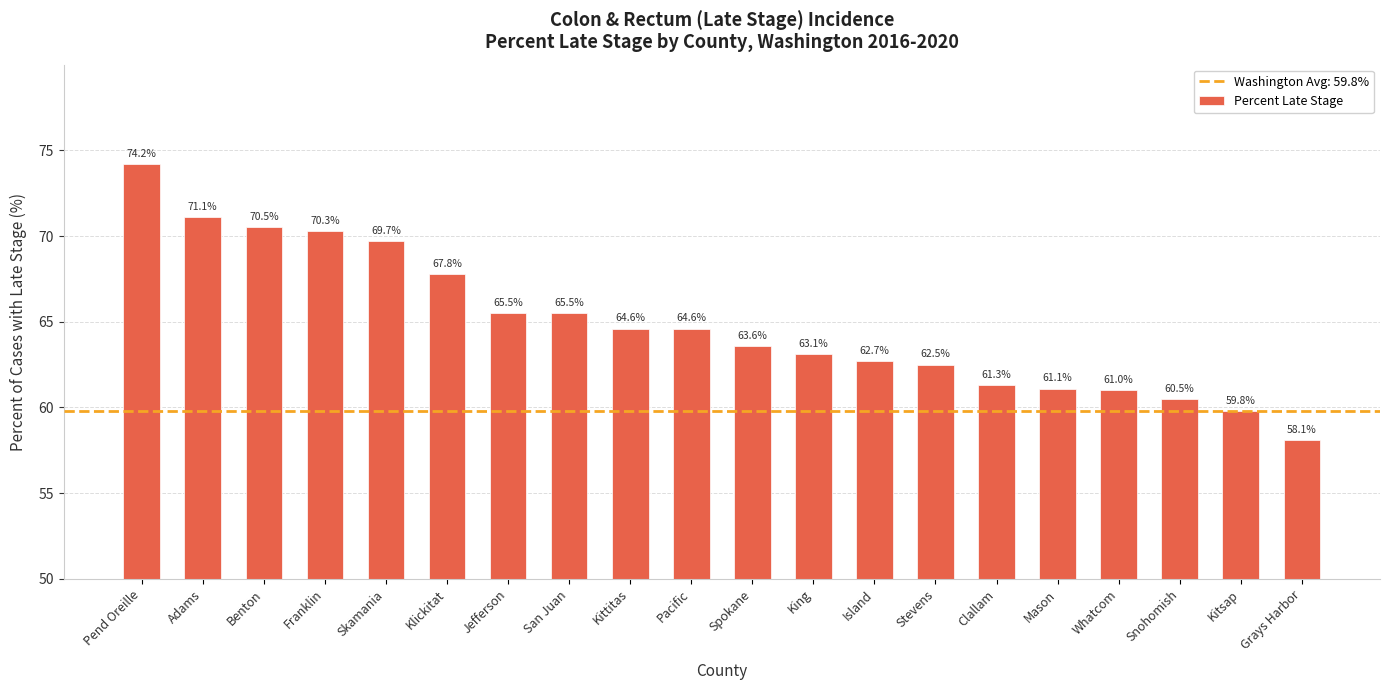

Which label corresponds to the smallest value in the chart?

Grays Harbor